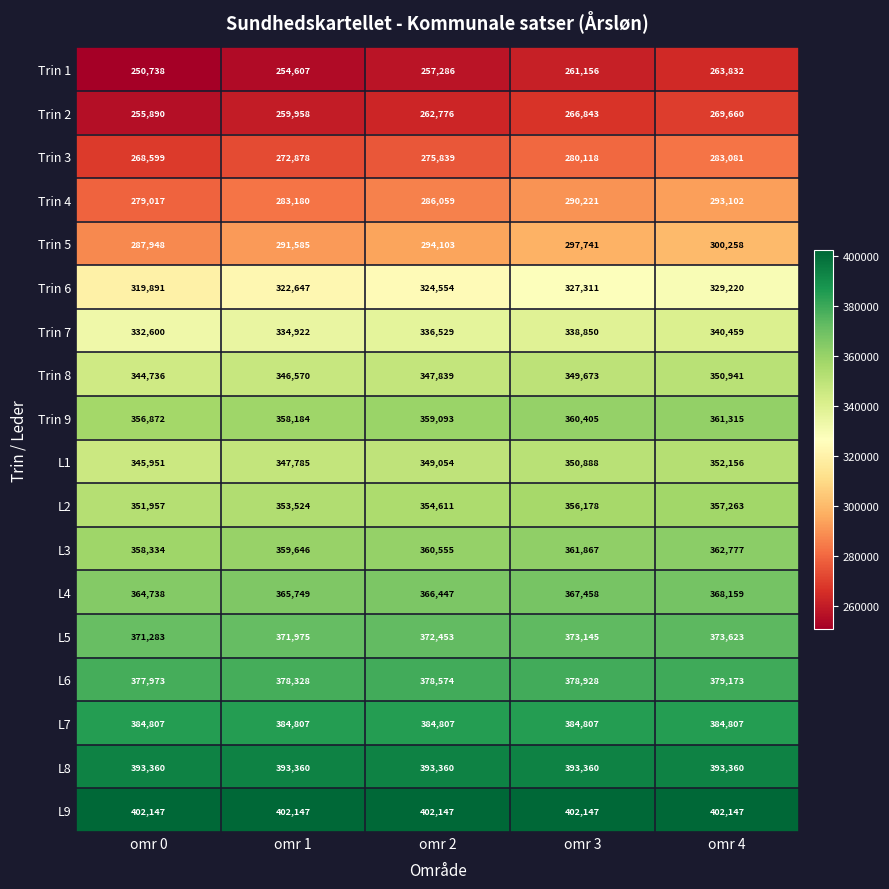

What is the smallest value displayed?

250738